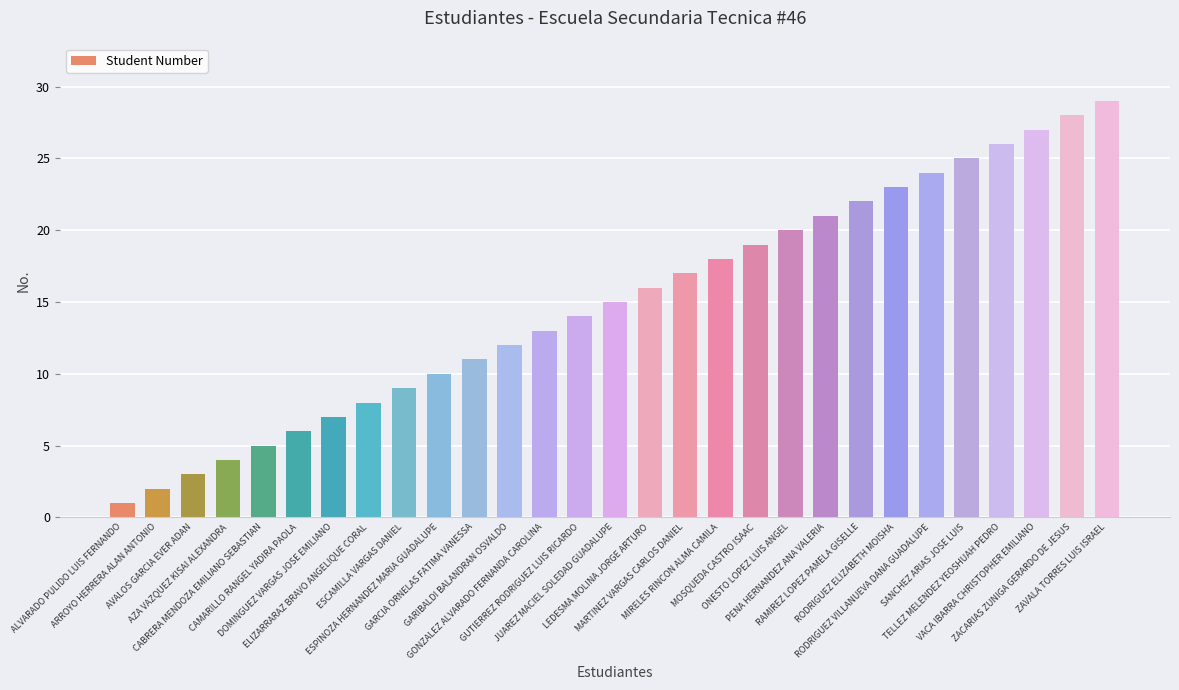

What is the difference between the values at ALVARADO PULIDO LUIS FERNANDO and ZACARIAS ZUNIGA GERARDO DE JESUS?

27